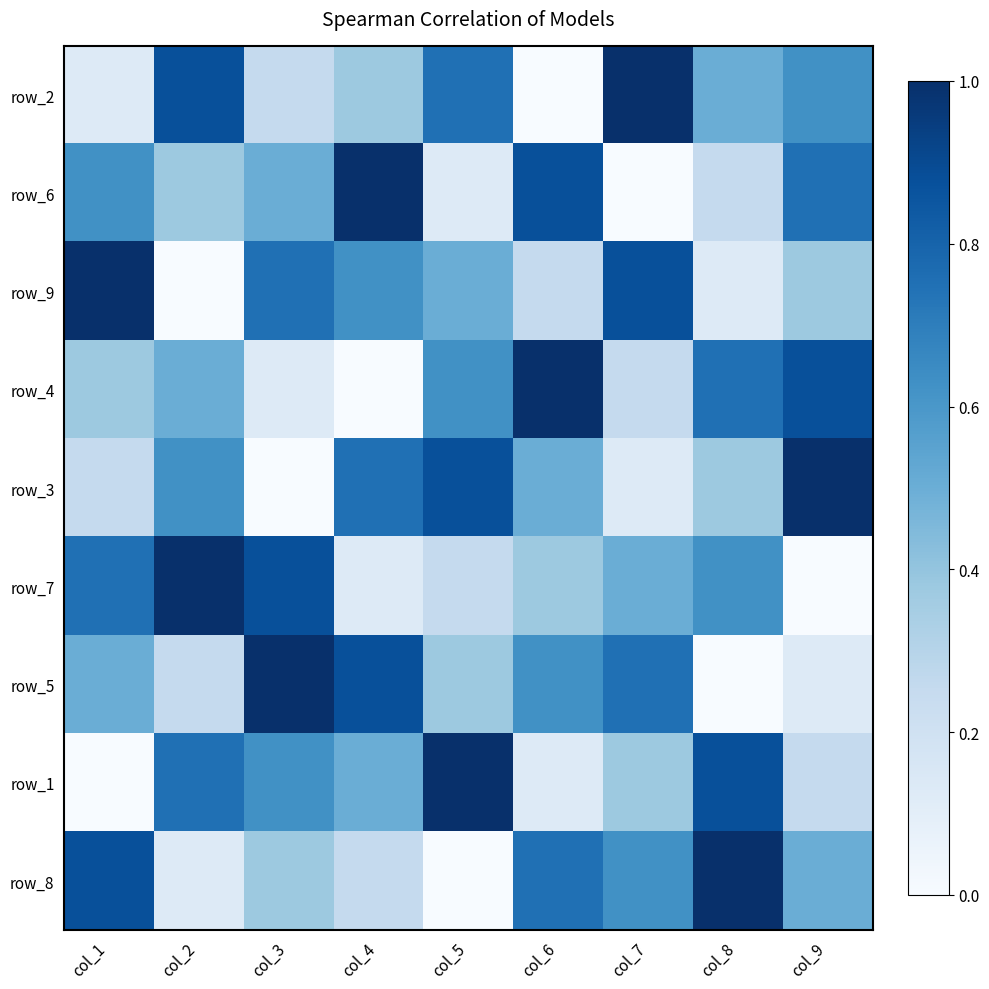

How many distinct data groups are displayed?

9